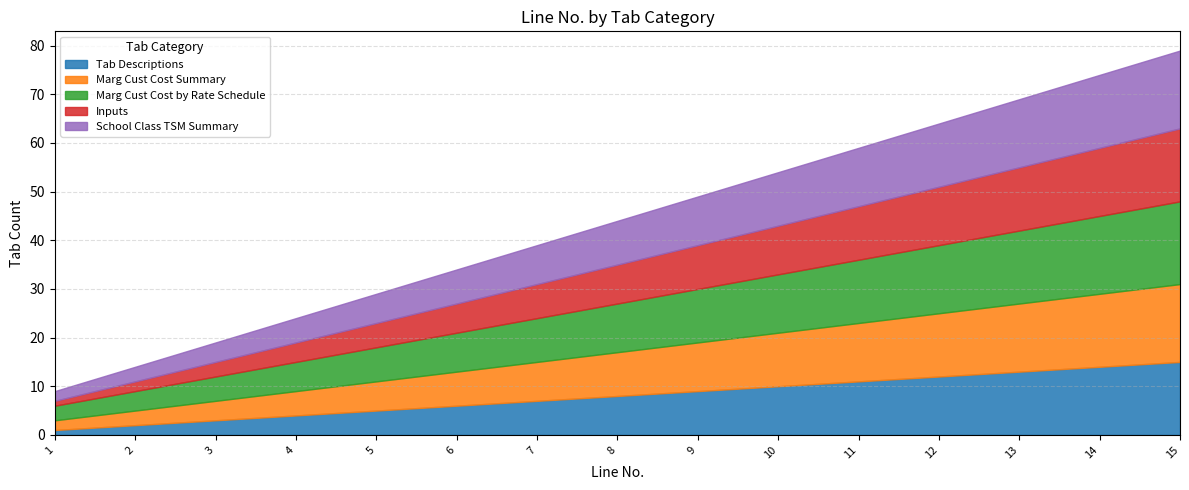

What is the difference between the second highest and minimum values in the Marg Cust Cost by Rate Schedule series?

13